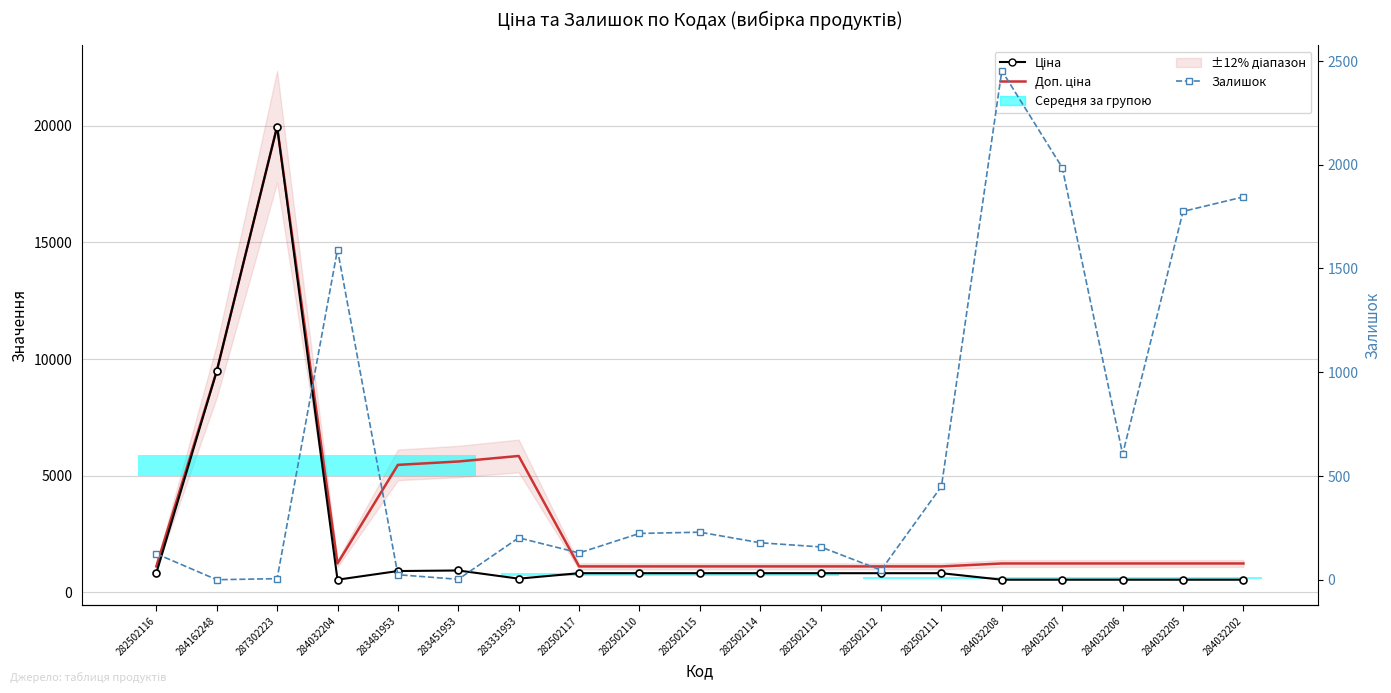

Which series changed the most between 283451953 and 284032205?

Доп. ціна